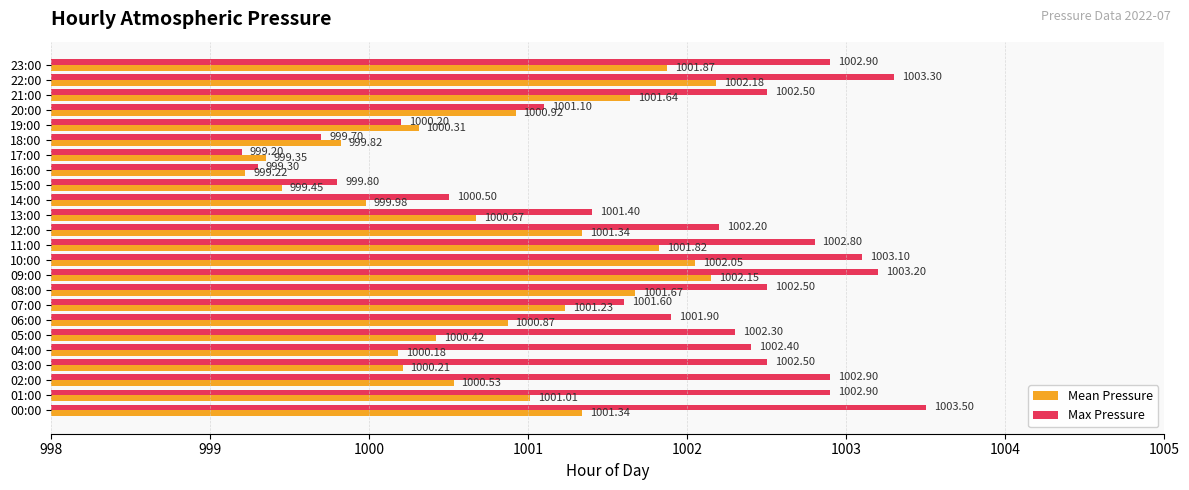

What is the sum of all Max Pressure values?

24043.7